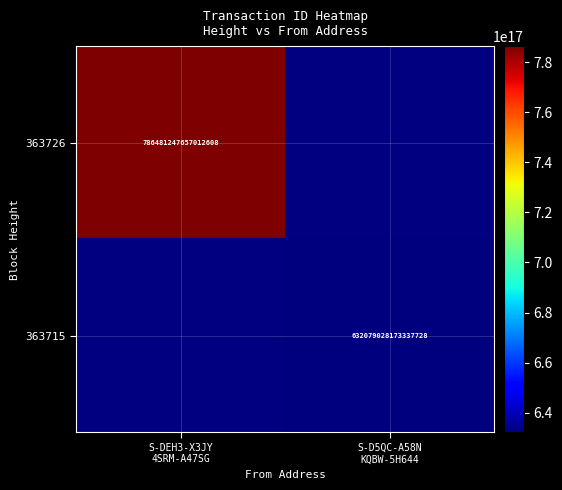

Is the value of 363726 at S-D5QC-A58N KQBW-5H644 greater than the value of 363715 at S-D5QC-A58N KQBW-5H644?

No